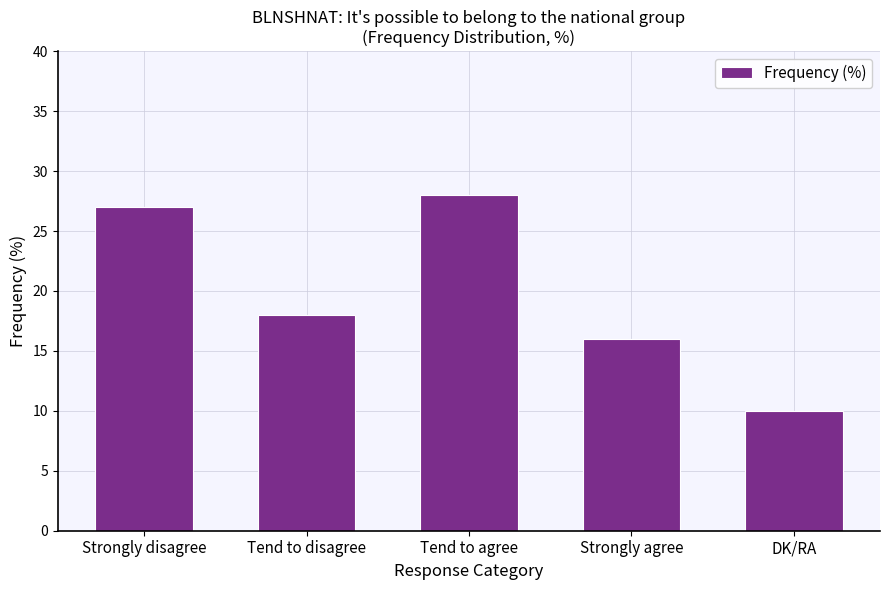

The value at Tend to disagree is 31. True or false?

False